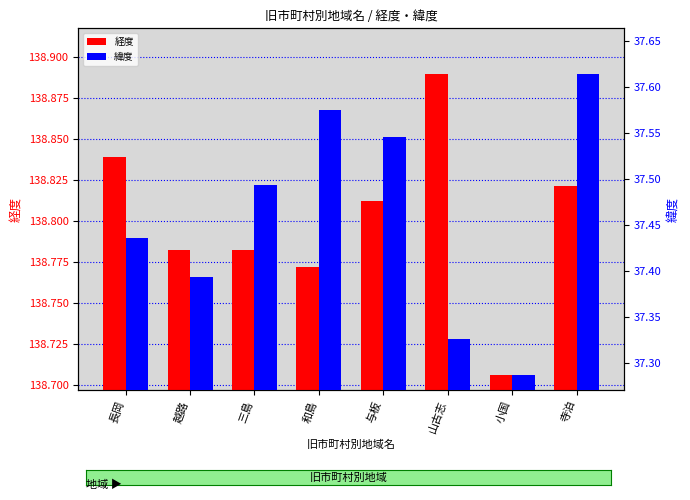

What is the difference between the maximum and minimum values in the 緯度 series?

0.3